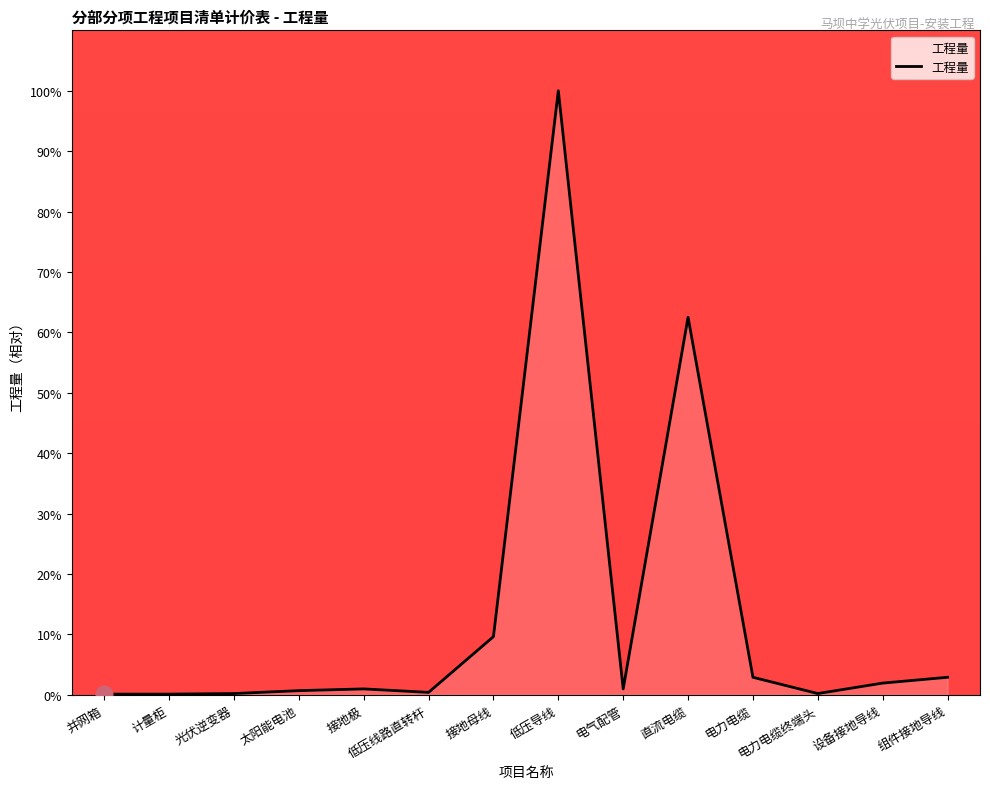

What is the greatest value displayed?

100.0